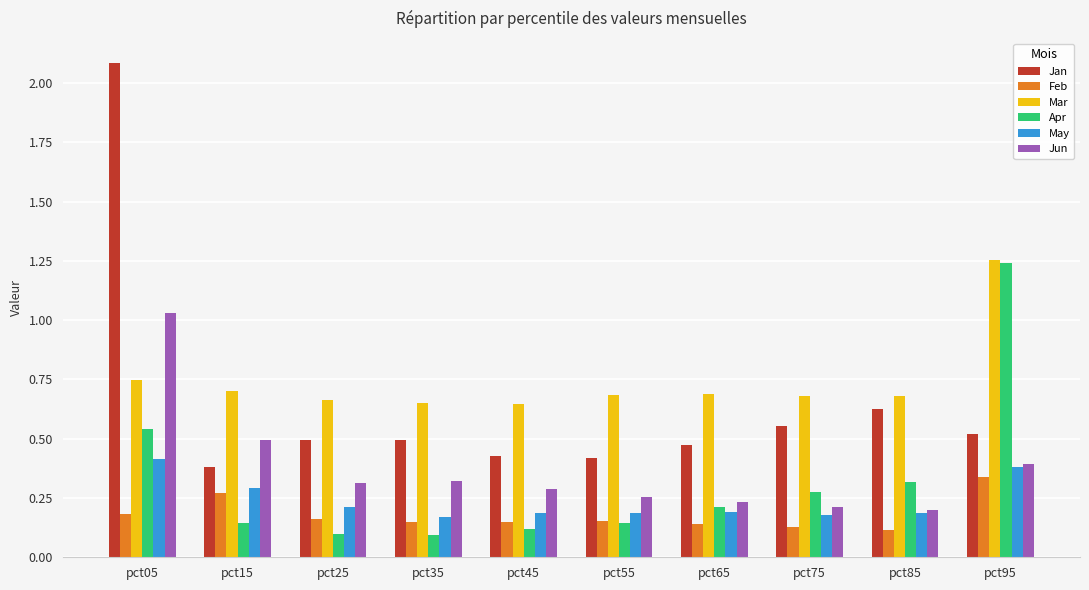

At how many categories does at least one series exceed 0?

10